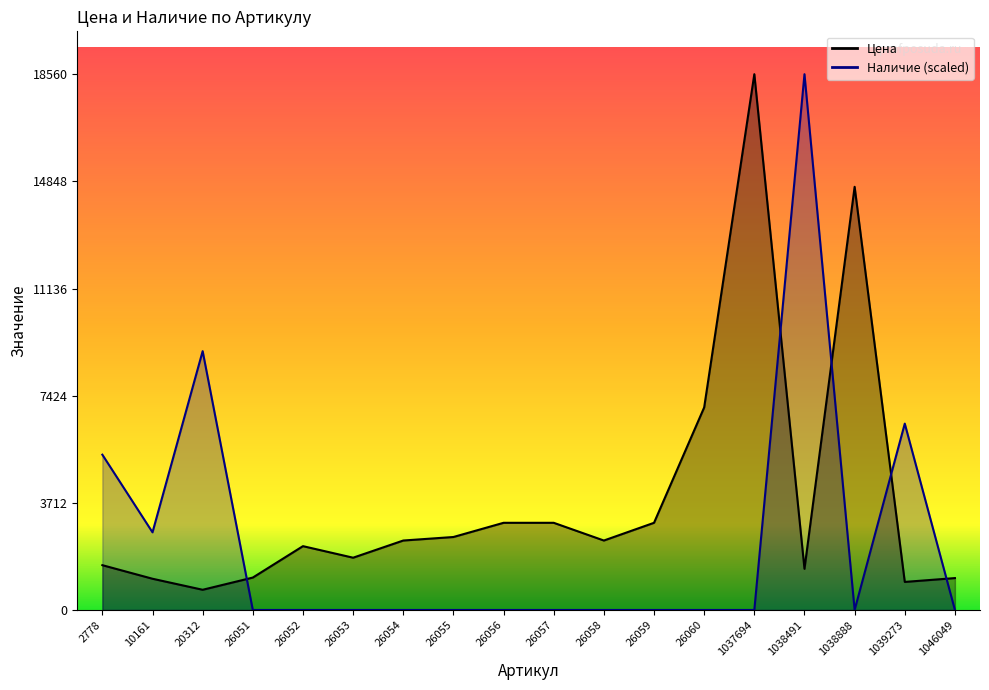

What is the average value of the Наличие series?

2336.2